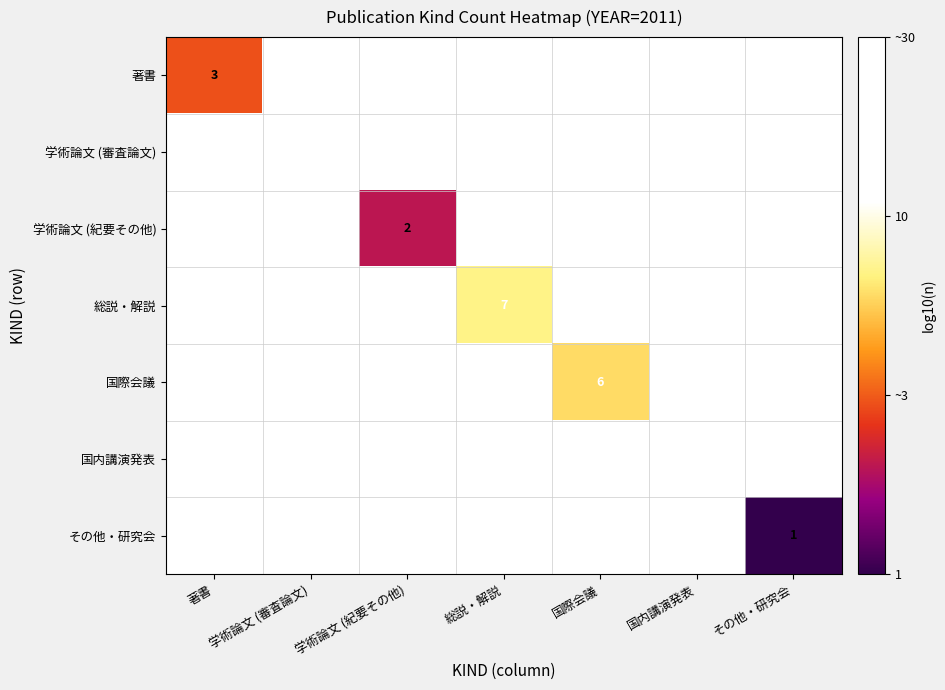

List the labels in order of その他・研究会 value, smallest first.

著書, 学術論文 (審査論文), 学術論文 (紀要その他), 総説・解説, 国際会議, 国内講演発表, その他・研究会